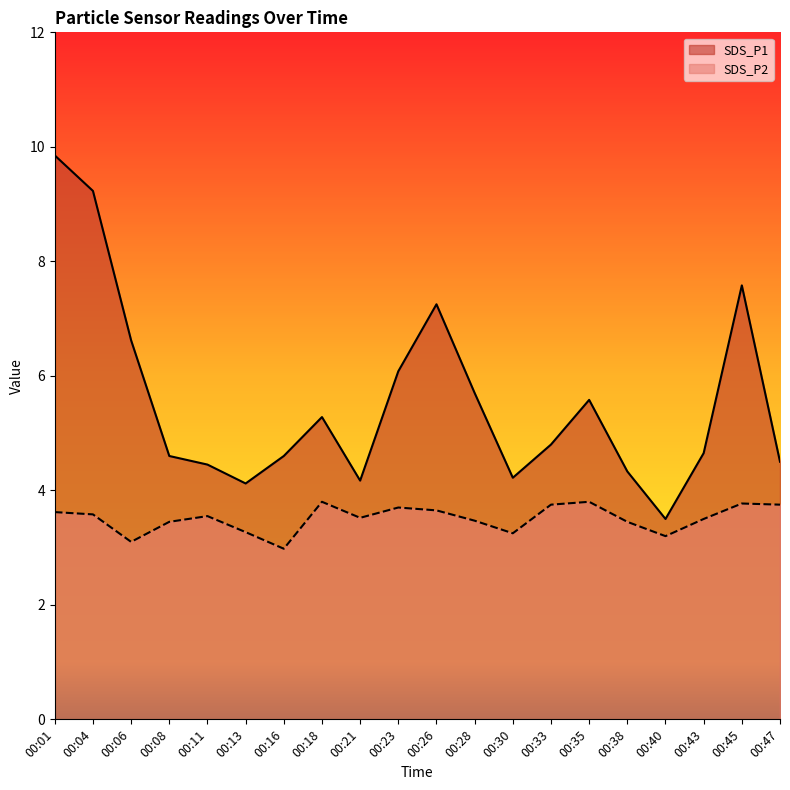

At 00:38, list the series in order from largest to smallest.

SDS_P1, SDS_P2